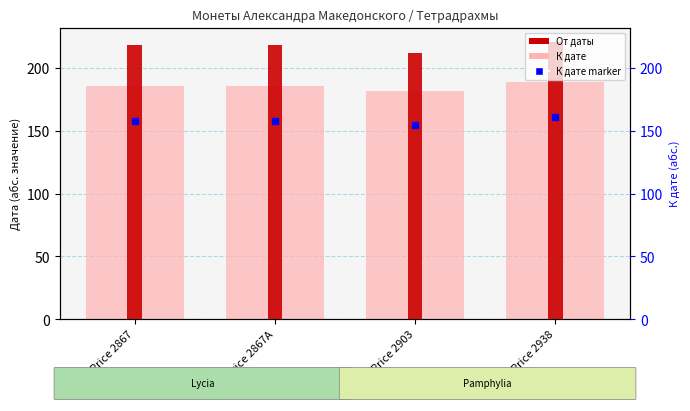

Does the chart contain stacked bars?

No